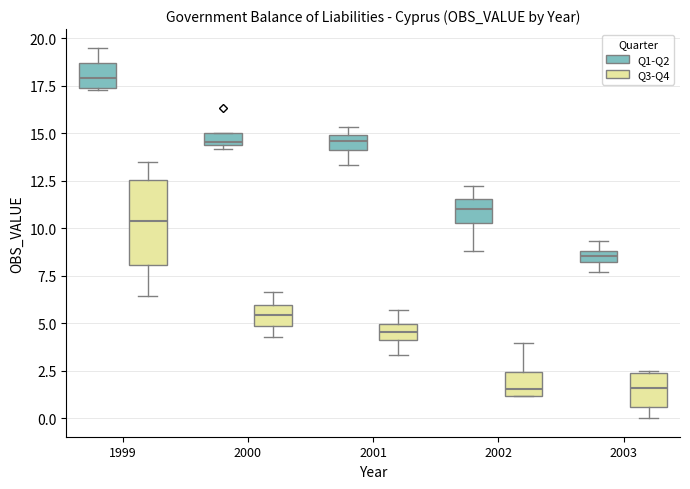

Which box is the tallest, from its lower edge to its upper edge?

1999 (Q3-Q4)